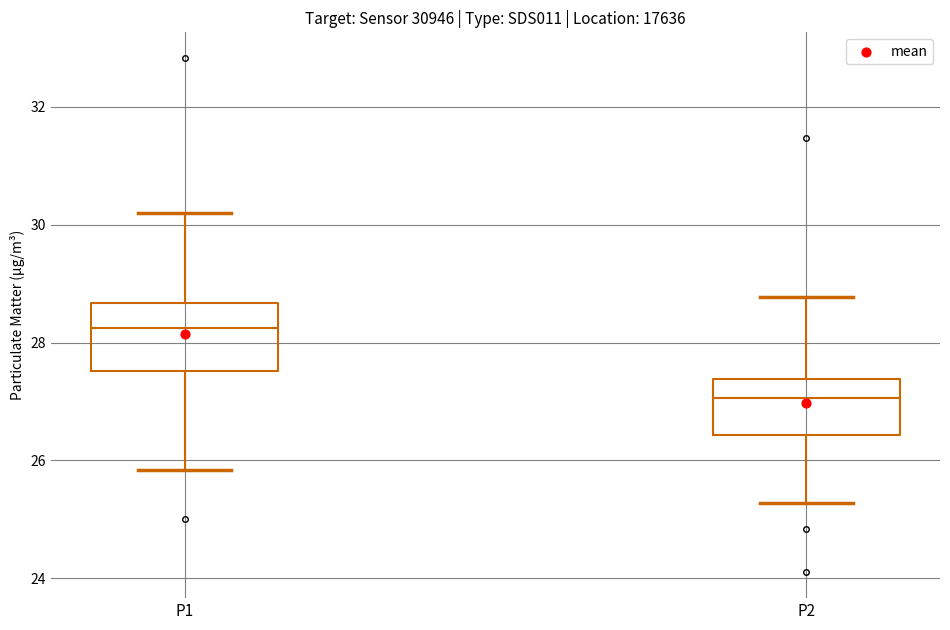

Reading left to right, read every box against the y-axis: the position of its median line, the range the box covers, and the ends of its whiskers. The values are not printed on the chart, so give them approximately, as read against the axis.

P1: median 28.2, box 27.6 to 28.6, whiskers 25.8 to 30.2
P2: median 27.0, box 26.4 to 27.4, whiskers 25.2 to 28.8